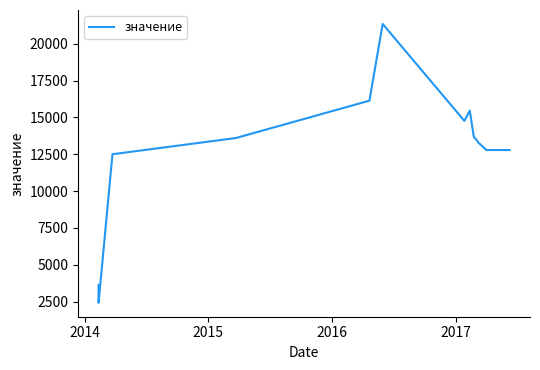

How many interior local valleys (lower than both neighbors) does the data have?

2